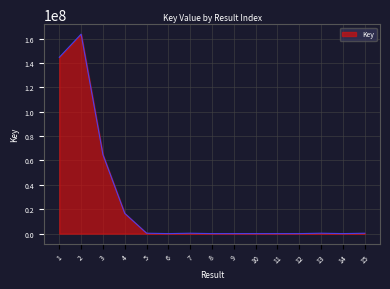

At which category does the data reach its first local peak?

2